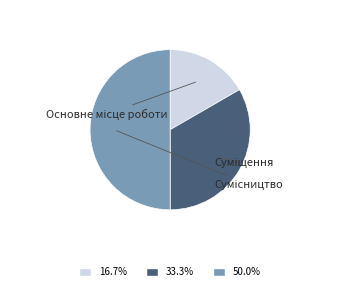

What portion of the pie excludes Основне місце роботи?

83.3%